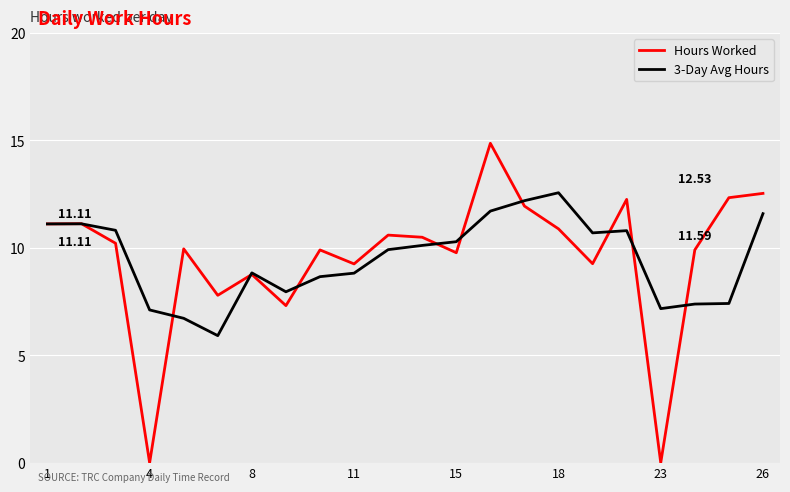

Which series has the widest spread of values?

Hours Worked